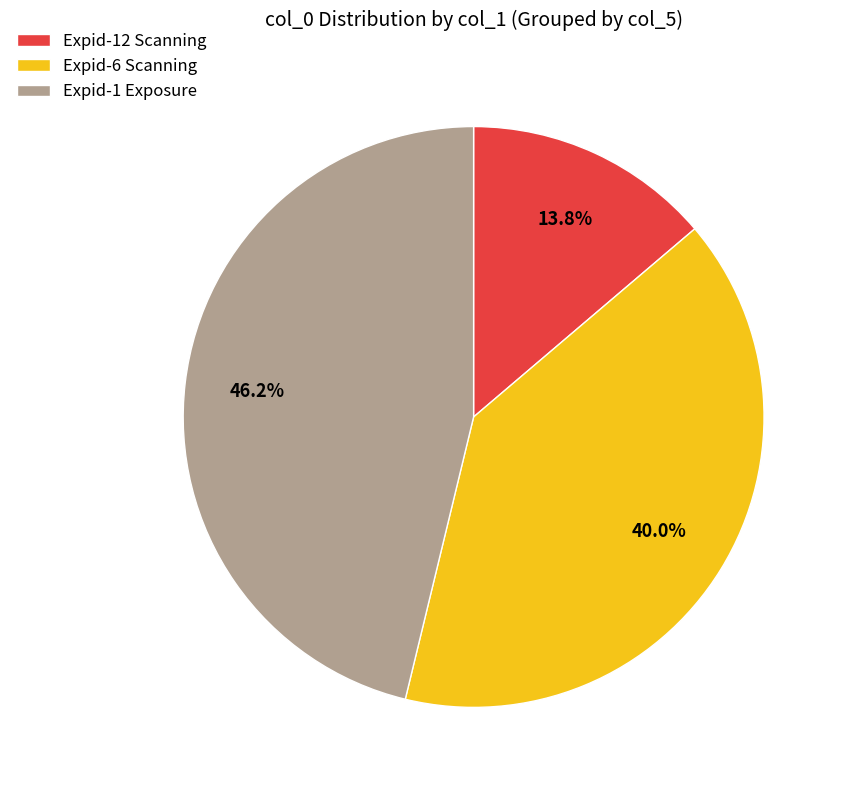

Between Expid-6 Scanning and Expid-12 Scanning, which is larger?

Expid-6 Scanning